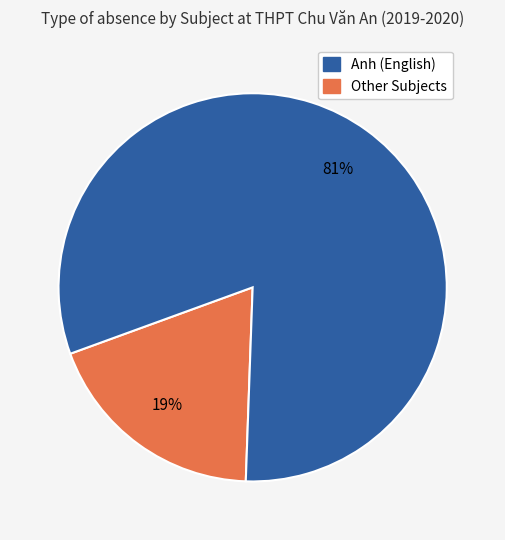

To the nearest percent, what is the difference between the largest and smallest slice percentages?

62%